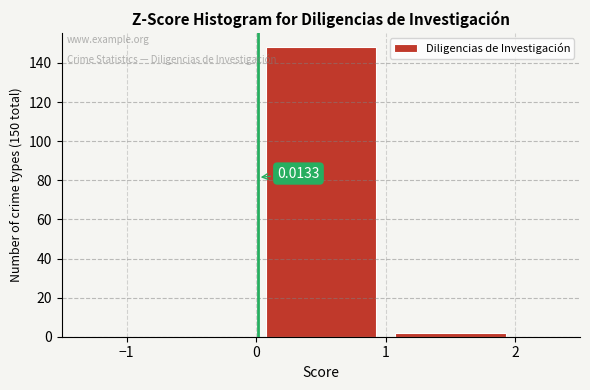

Over which range of the x-axis is the bar tallest?

0 to 1